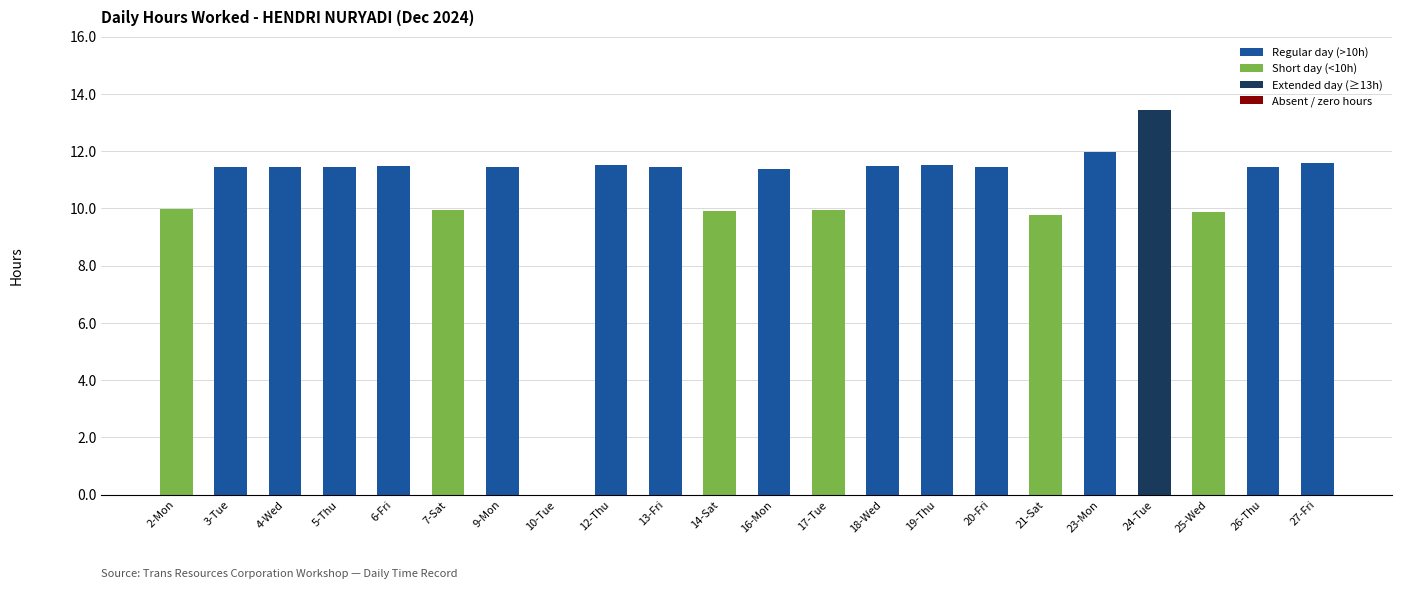

Is it true that the value at 16-Mon is 3.6?

False